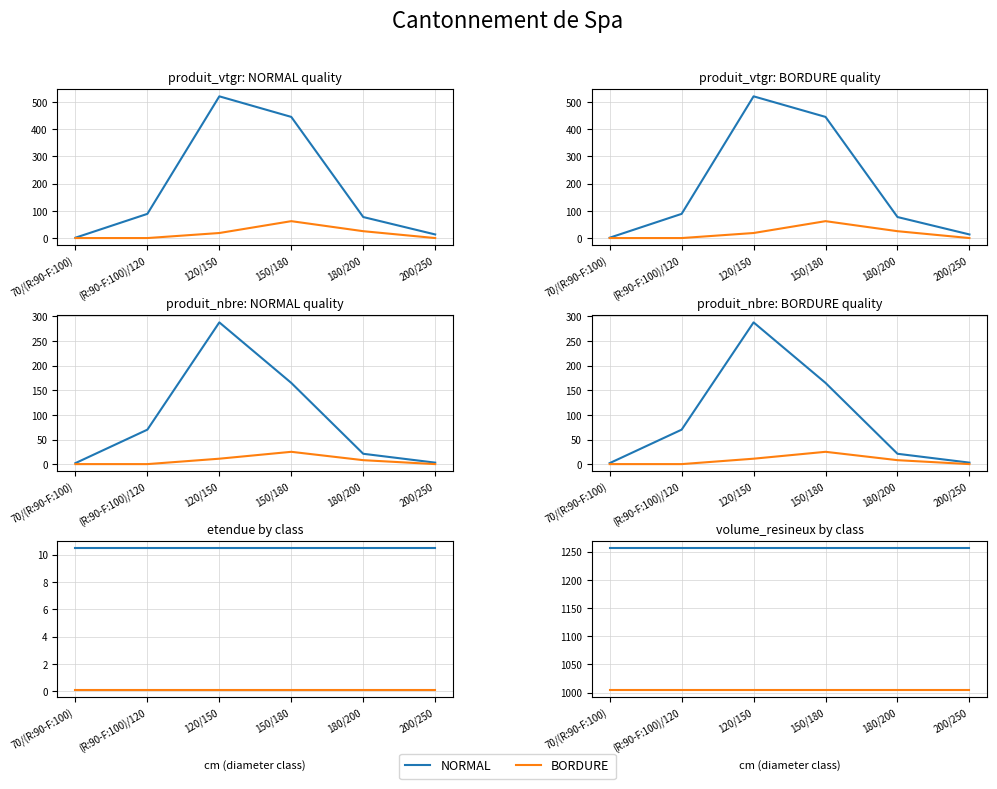

Reading left to right, list all the values displayed in this chart.

NORMAL: 70/(R:90-F:100)=2.0	(R:90-F:100)/120=70.0	120/150=288.0	150/180=165.0	180/200=21.0	200/250=3.0
BORDURE: 70/(R:90-F:100)=0.0	(R:90-F:100)/120=0.0	120/150=11.0	150/180=25.0	180/200=8.0	200/250=0.0
etendue: 70/(R:90-F:100)=10.5	(R:90-F:100)/120=10.5	120/150=10.5	150/180=10.5	180/200=10.5	200/250=10.5
etendue/120: 70/(R:90-F:100)=0.1	(R:90-F:100)/120=0.1	120/150=0.1	150/180=0.1	180/200=0.1	200/250=0.1
volume_resineux: 70/(R:90-F:100)=1255.5	(R:90-F:100)/120=1255.5	120/150=1255.5	150/180=1255.5	180/200=1255.5	200/250=1255.5
volume_resineux×0.8: 70/(R:90-F:100)=1004.4	(R:90-F:100)/120=1004.4	120/150=1004.4	150/180=1004.4	180/200=1004.4	200/250=1004.4